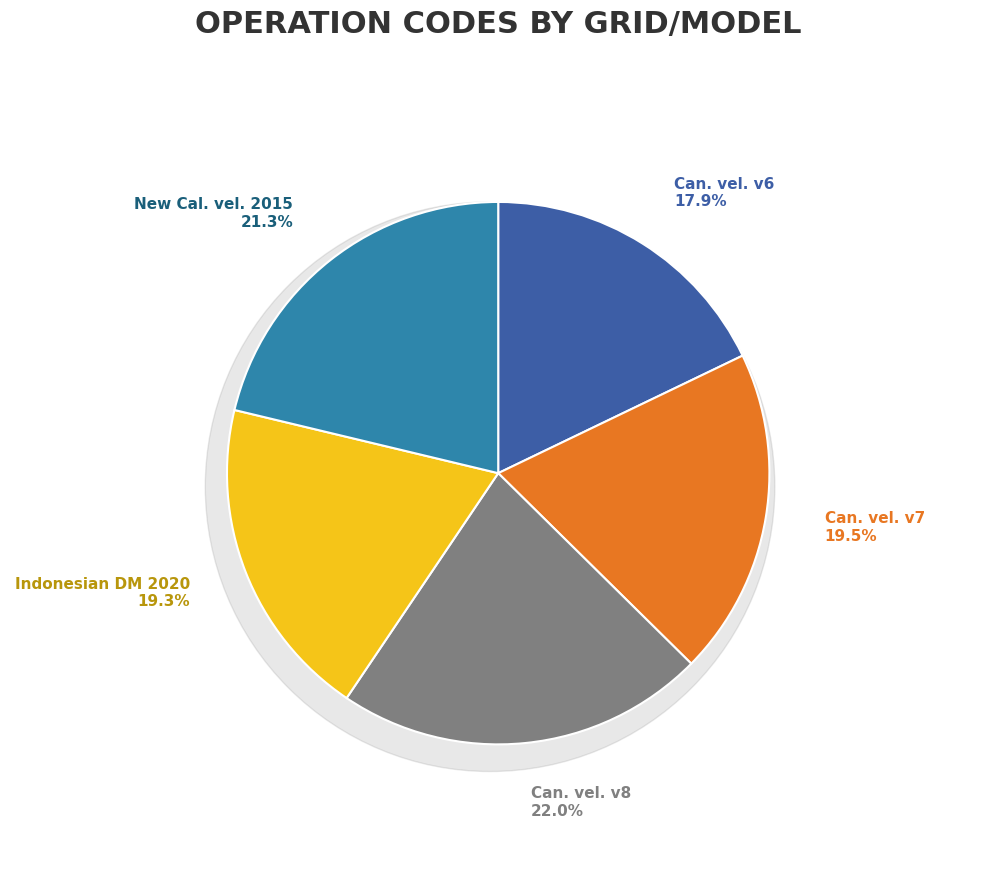

True or false: Canada velocity grid v8 accounts for 22% of the total.

True